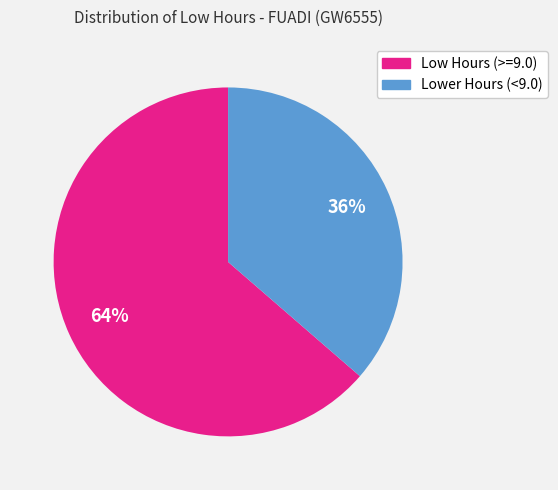

To the nearest percent, what is the average slice percentage?

50%